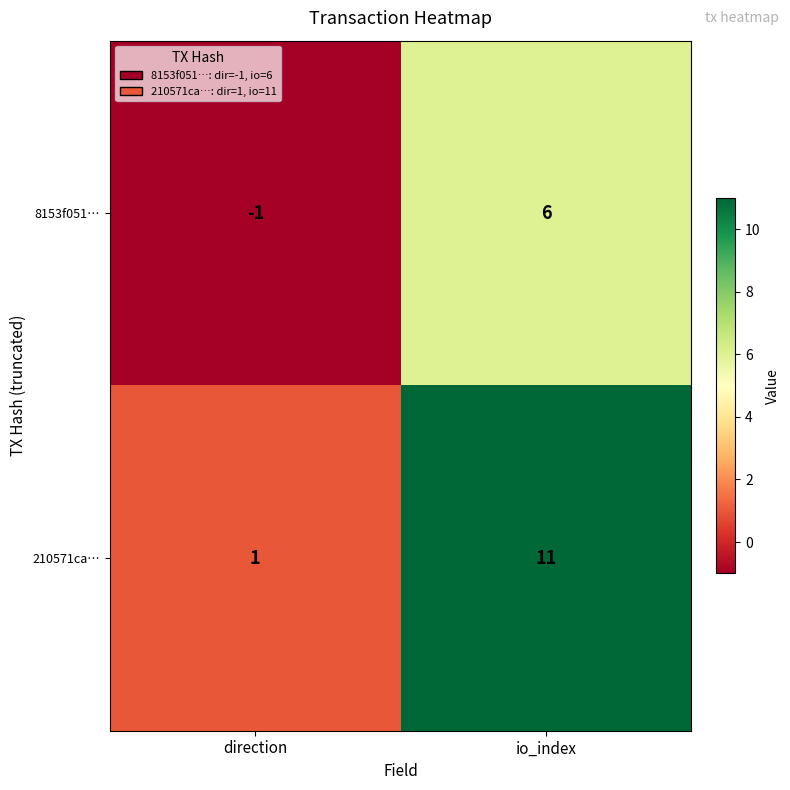

At which label does 8153f051… reach its minimum?

direction